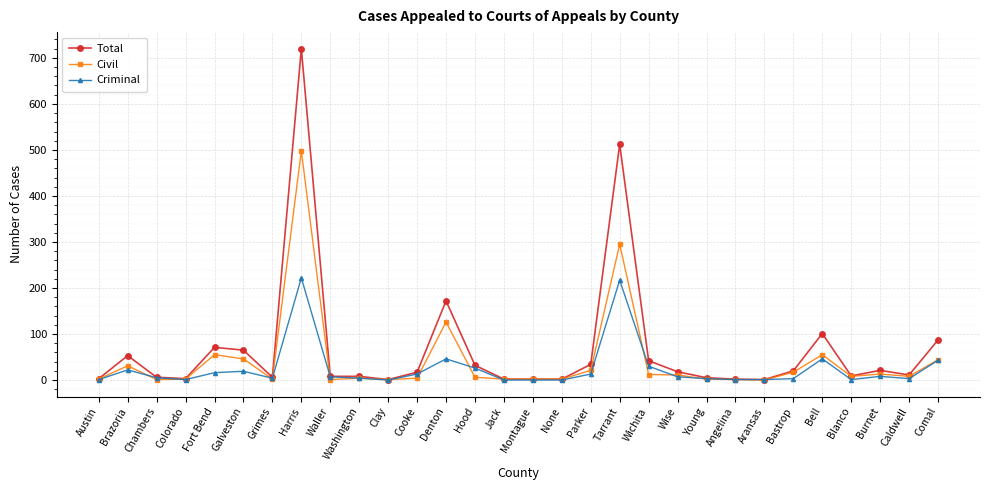

At which label is Civil closest to 249?

Tarrant